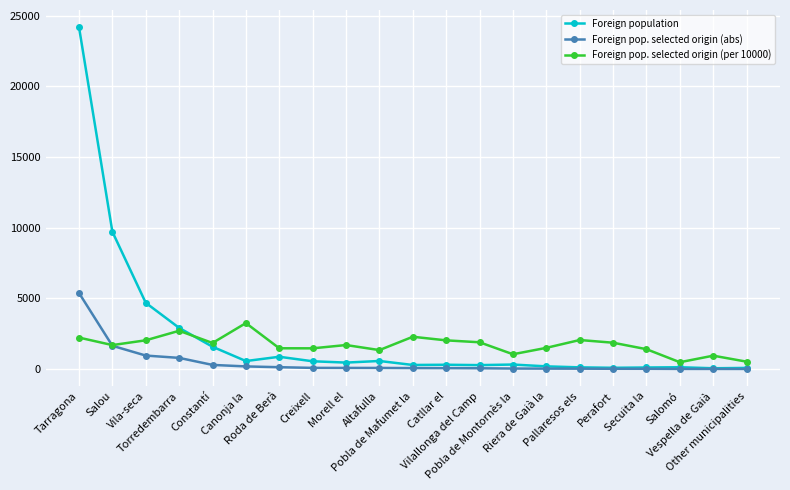

List the series in order of their peak value, lowest first.

Foreign pop. selected origin (per 10000), Foreign pop. selected origin (abs), Foreign population